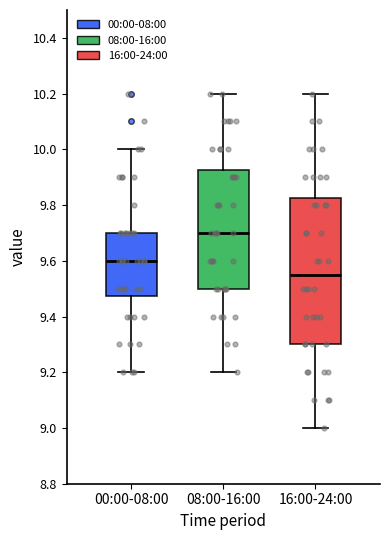

Comparing the boxes themselves (not the whiskers), which one is the tallest?

16:00-24:00